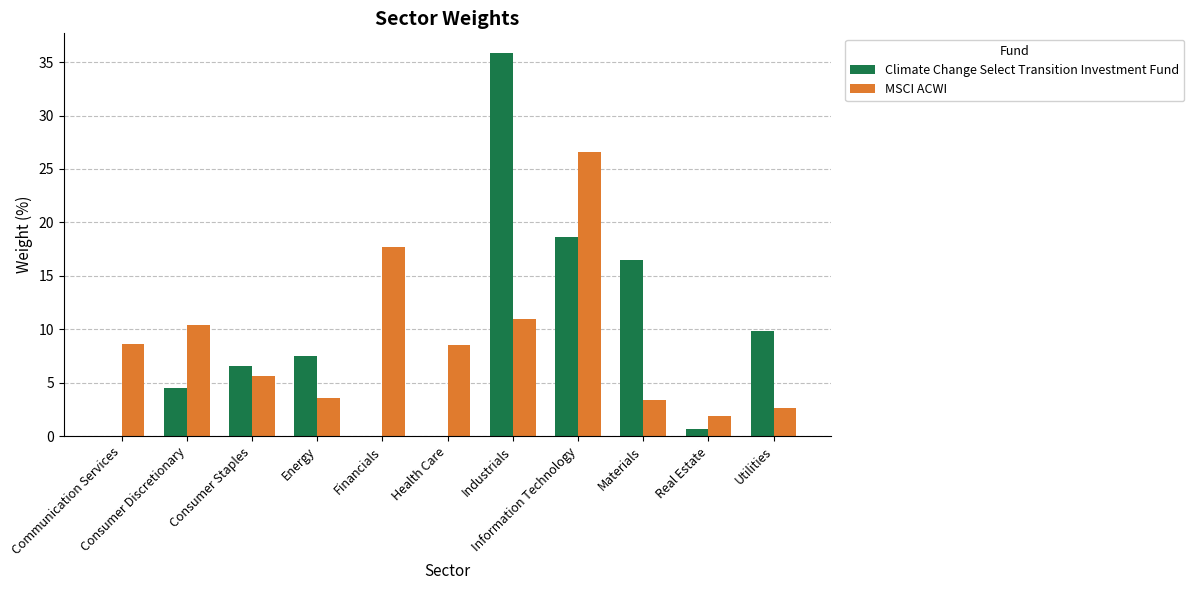

Are the bars horizontal?

No